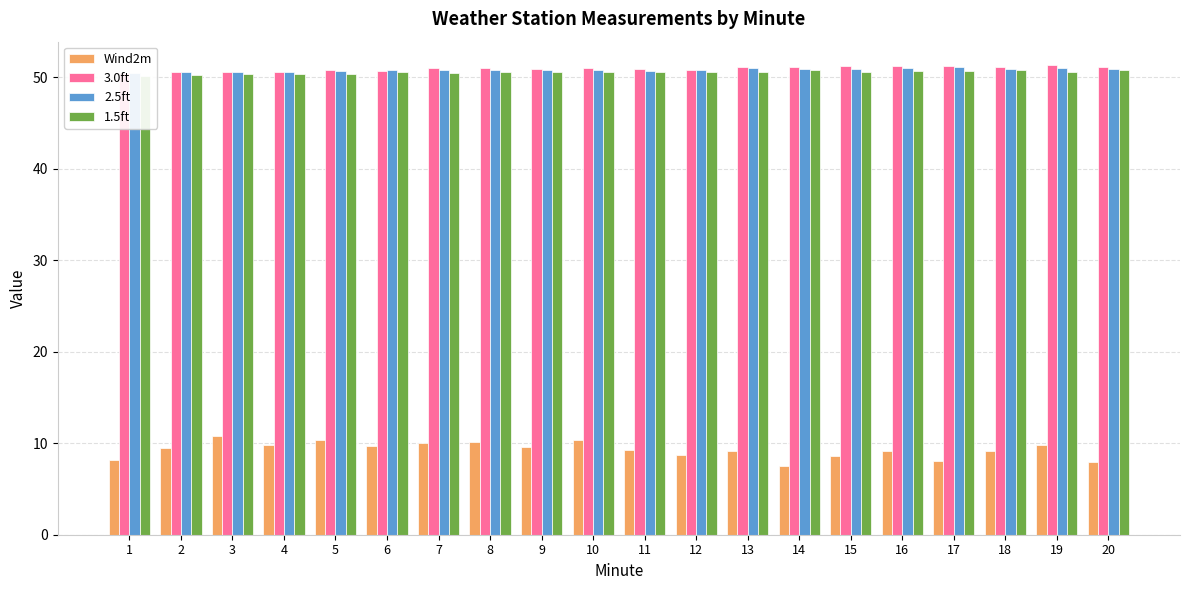

Reading right to left, transcribe all the data shown in this chart.

Wind2m: 7.9	9.8	9.1	8.0	9.2	8.6	7.5	9.1	8.7	9.3	10.4	9.6	10.1	10.0	9.7	10.3	9.8	10.8	9.5	8.2
3.0ft: 51.1	51.3	51.1	51.2	51.2	51.2	51.1	51.1	50.8	50.9	51.0	50.9	51.0	51.0	50.7	50.8	50.6	50.6	50.6	50.4
2.5ft: 50.9	51.0	50.9	51.1	51.0	50.9	50.9	51.0	50.8	50.7	50.8	50.8	50.8	50.8	50.8	50.7	50.5	50.6	50.6	50.4
1.5ft: 50.8	50.6	50.8	50.7	50.7	50.6	50.8	50.6	50.6	50.6	50.6	50.6	50.5	50.4	50.5	50.3	50.3	50.3	50.2	50.1